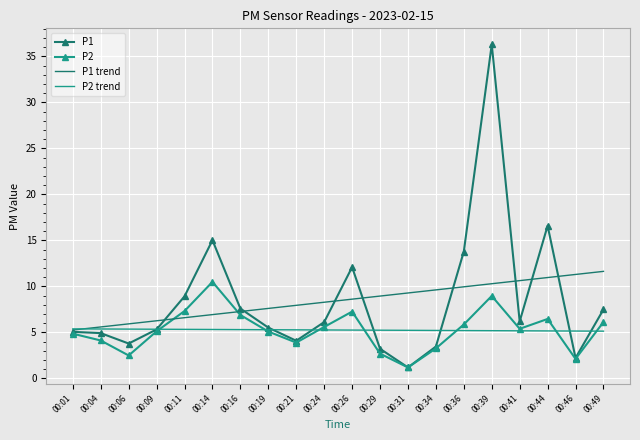

True or false: P2 trend has a value of 5.4 at 00:04.

True